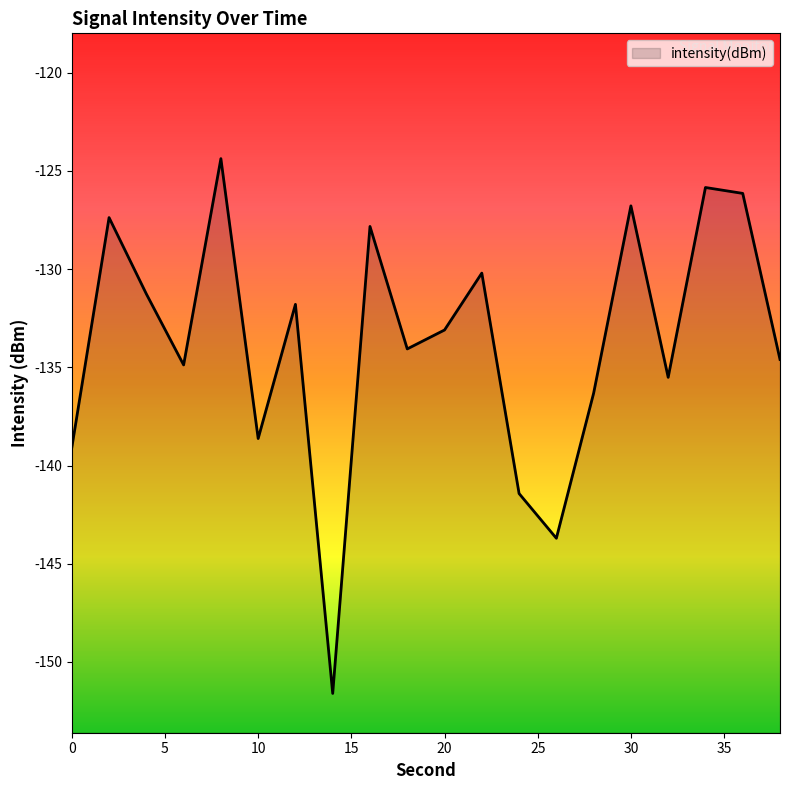

How many points are higher than both their immediate neighbors (excluding endpoints)?

7